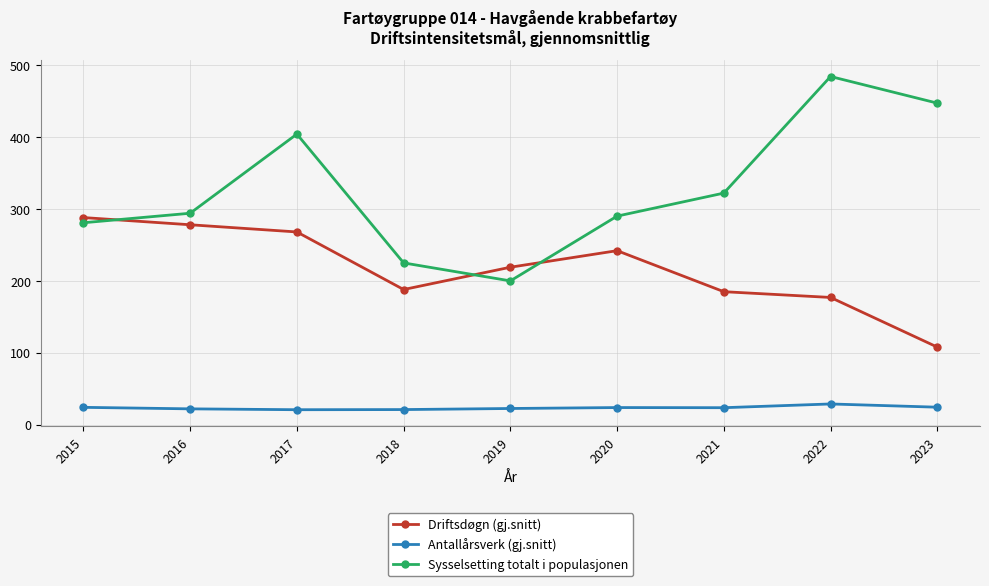

Between 2018 and 2023, which series saw the biggest shift?

Sysselsetting totalt i populasjonen